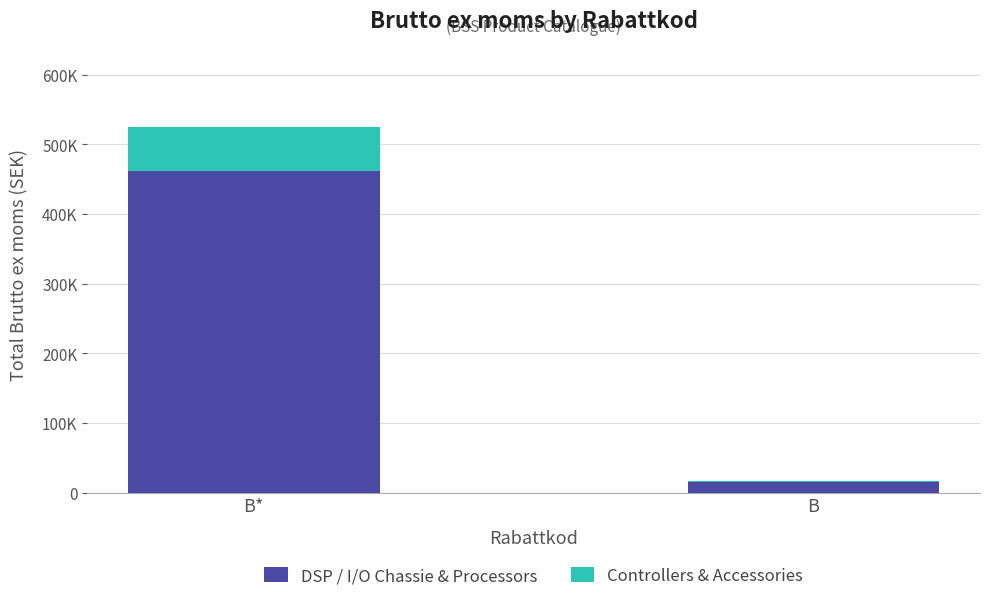

Rank the series by their maximum value, from lowest to highest.

Controllers & Accessories, DSP / I/O Chassie & Processors